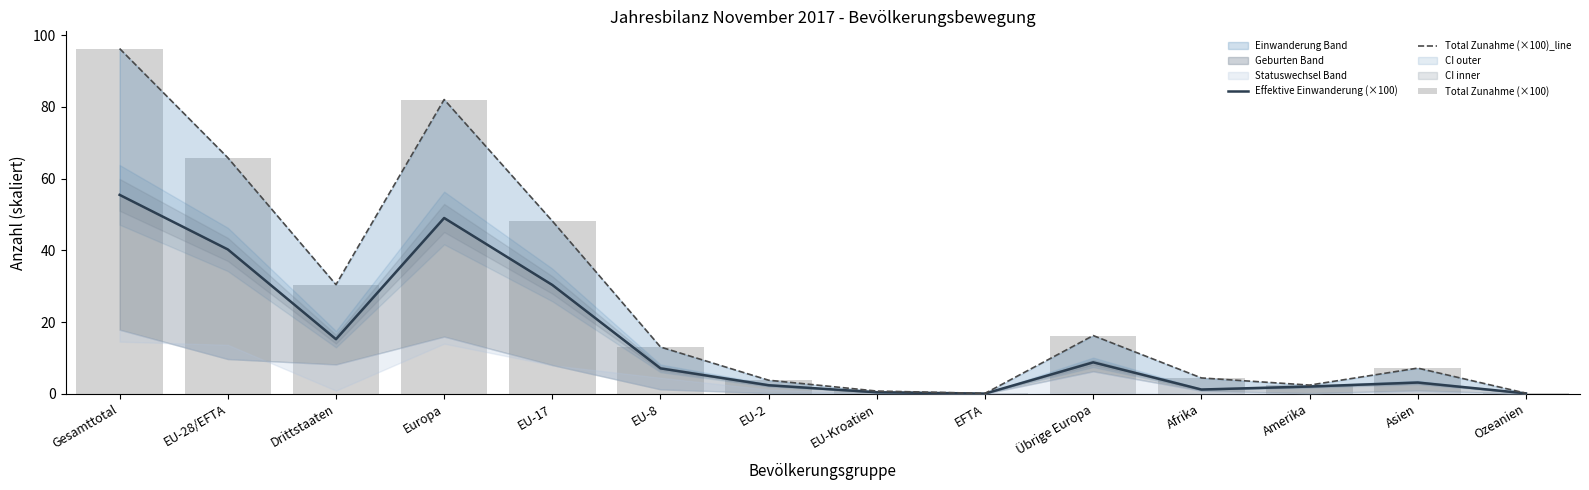

How many groups of bars are there?

14